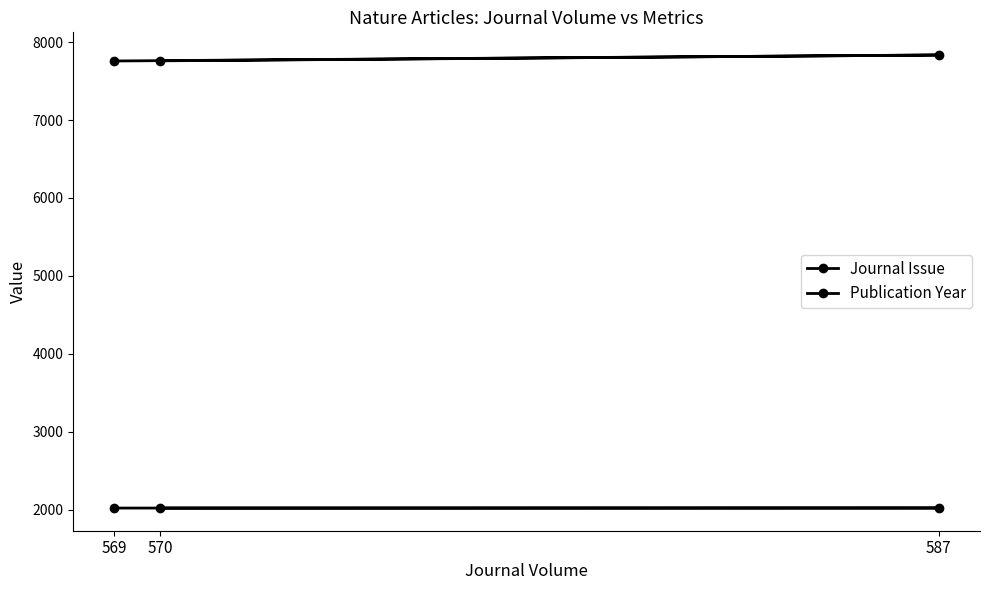

The Journal Issue series shows 7758 at 569. True or false?

True